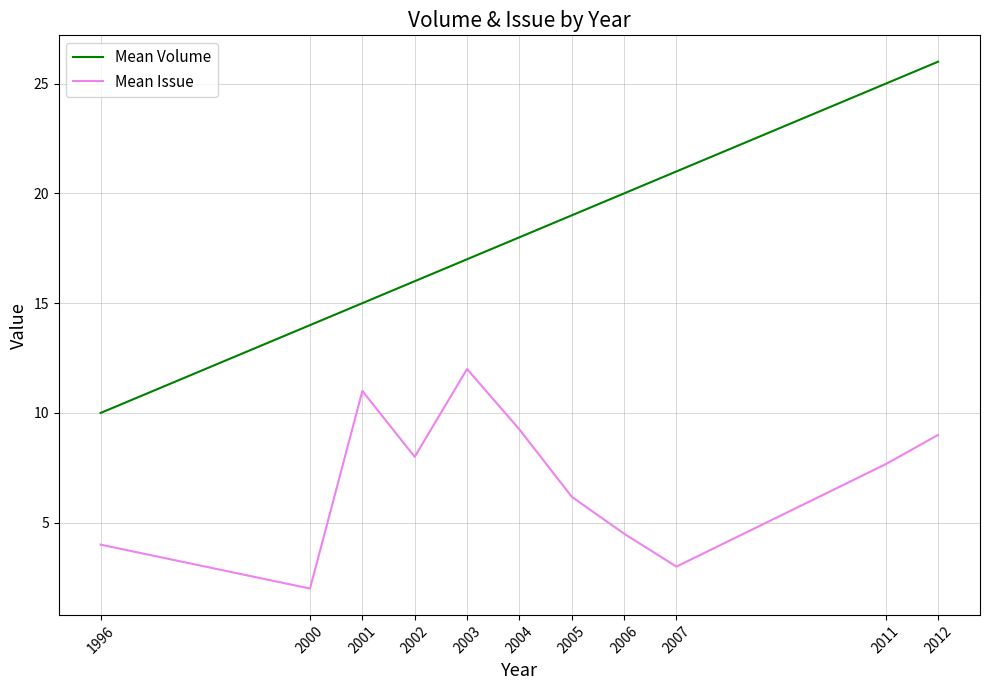

How many distinct data groups are displayed?

2